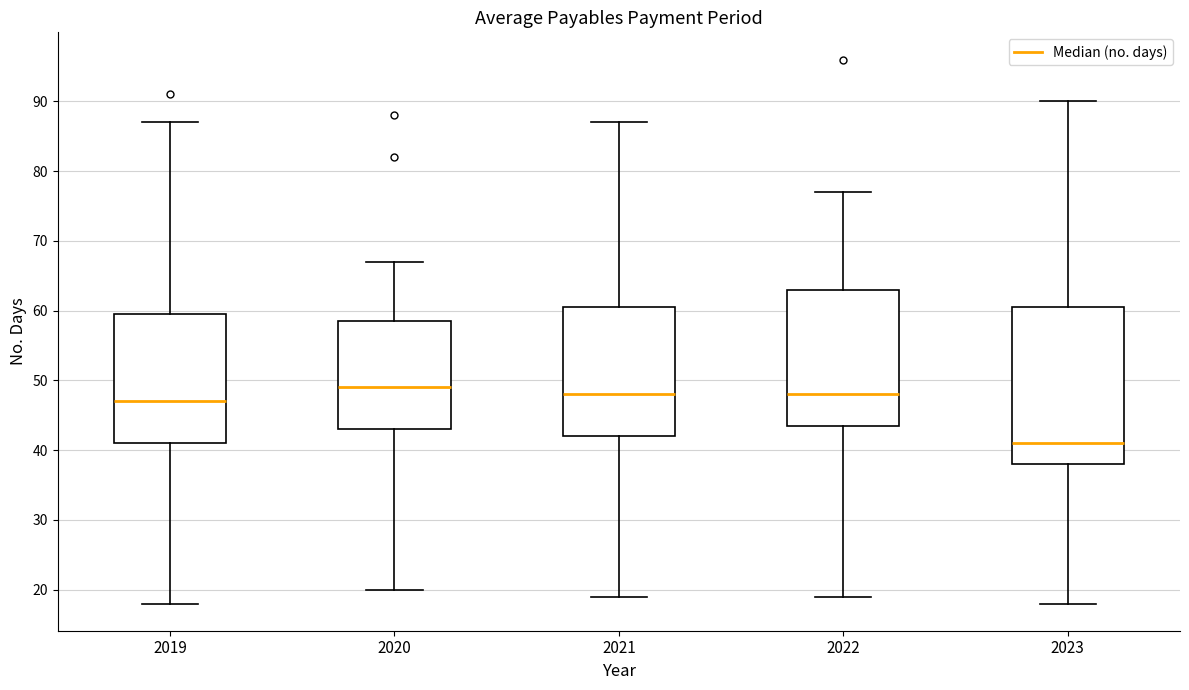

Which box is the tallest, from its lower edge to its upper edge?

2023